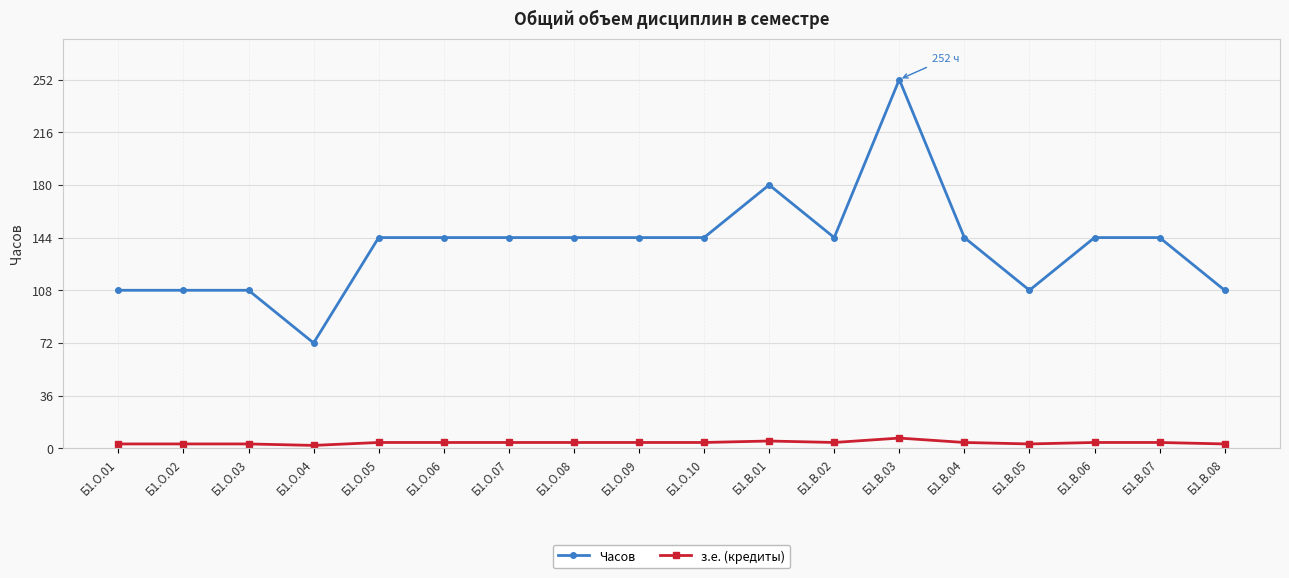

Which series has the widest spread of values?

Часов